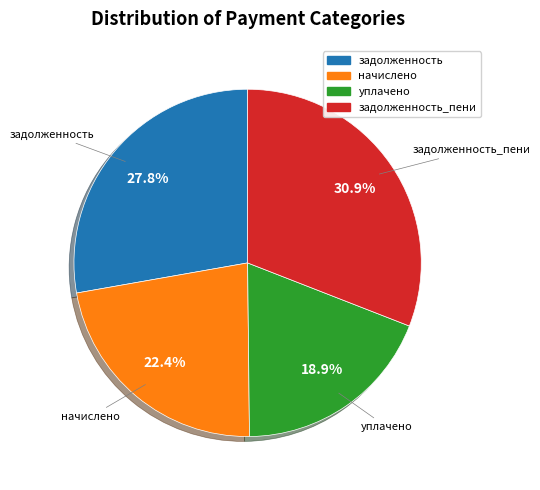

Is there any slice that represents more than half of the pie?

No